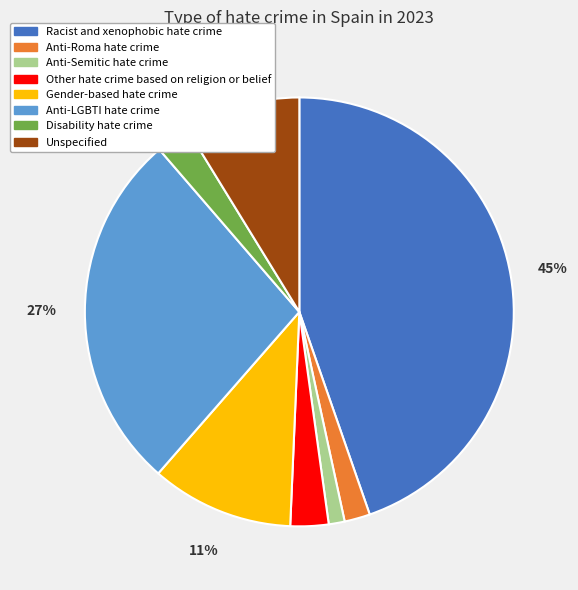

Is Racist and xenophobic hate crime the majority of the pie?

No